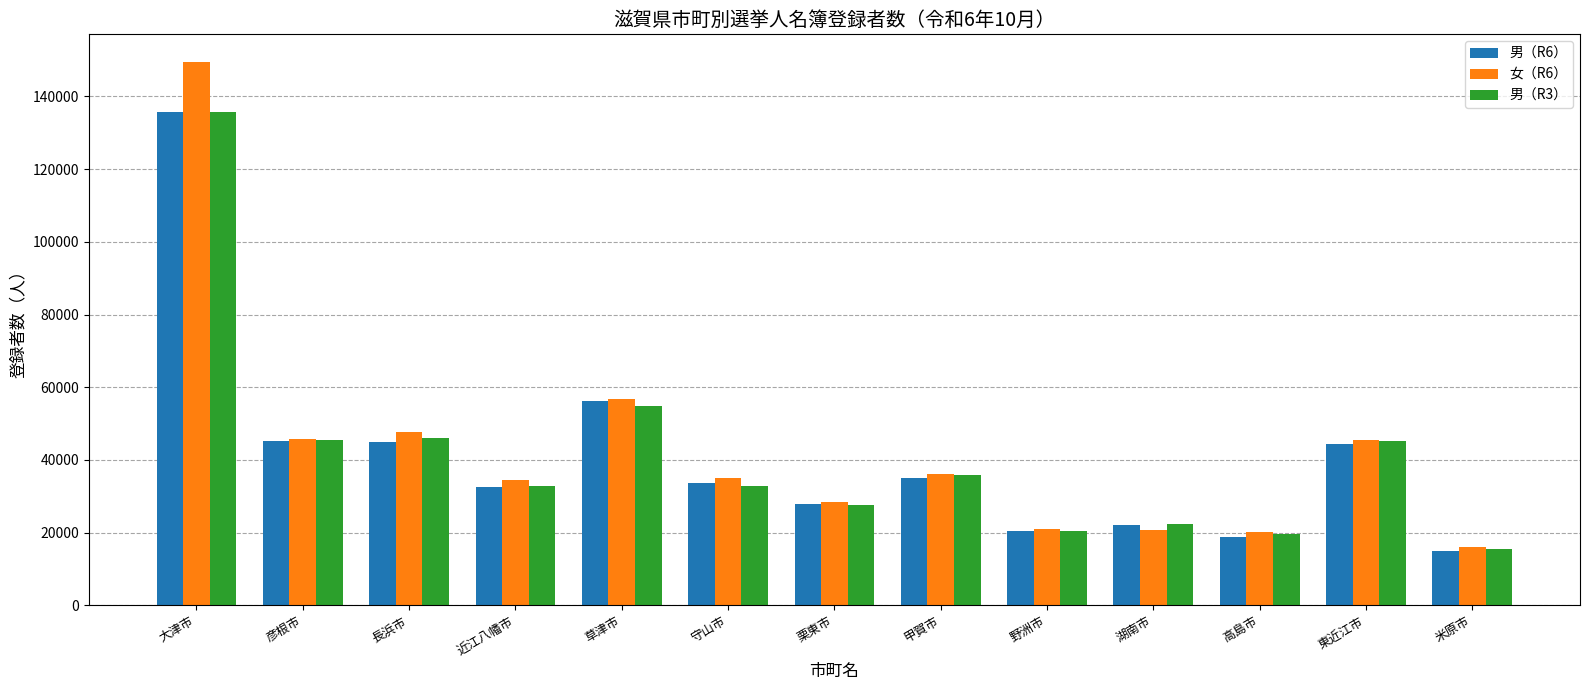

What is the difference between the 男（R3） values at 長浜市 and 近江八幡市?

13233